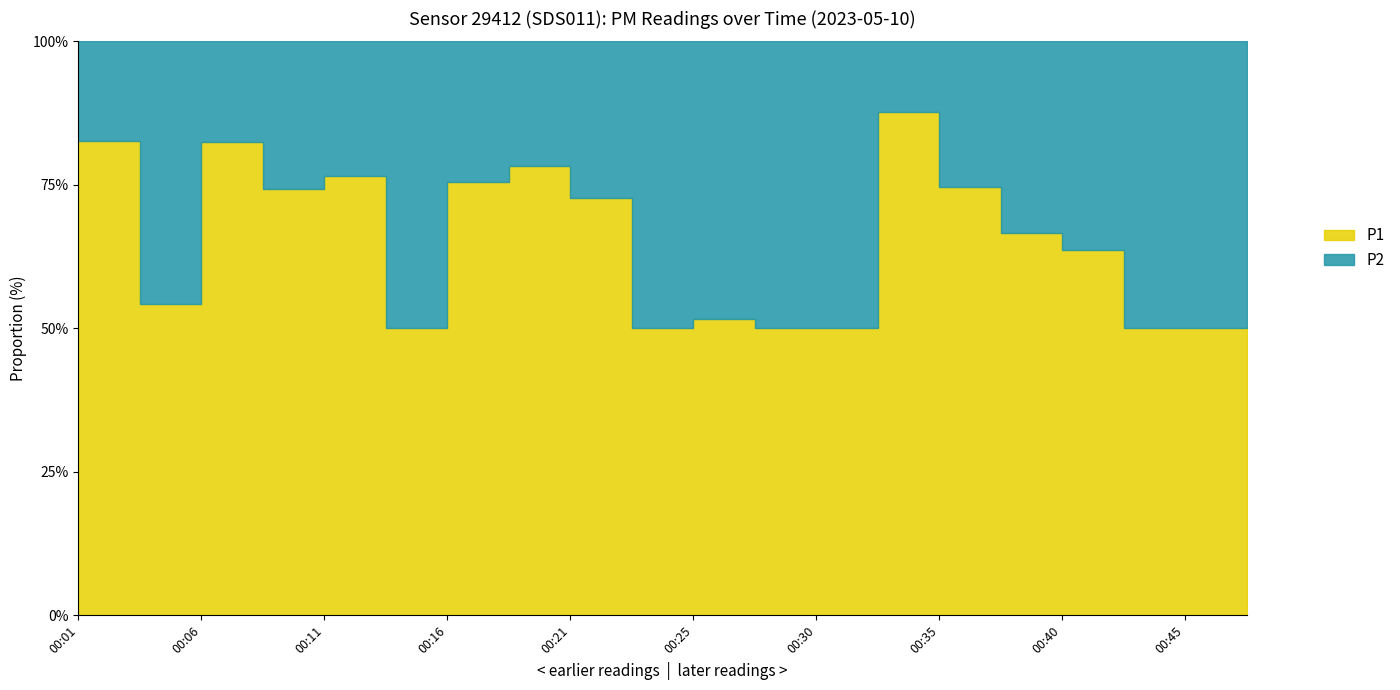

What is the total value across all series at 00:28?

0.6